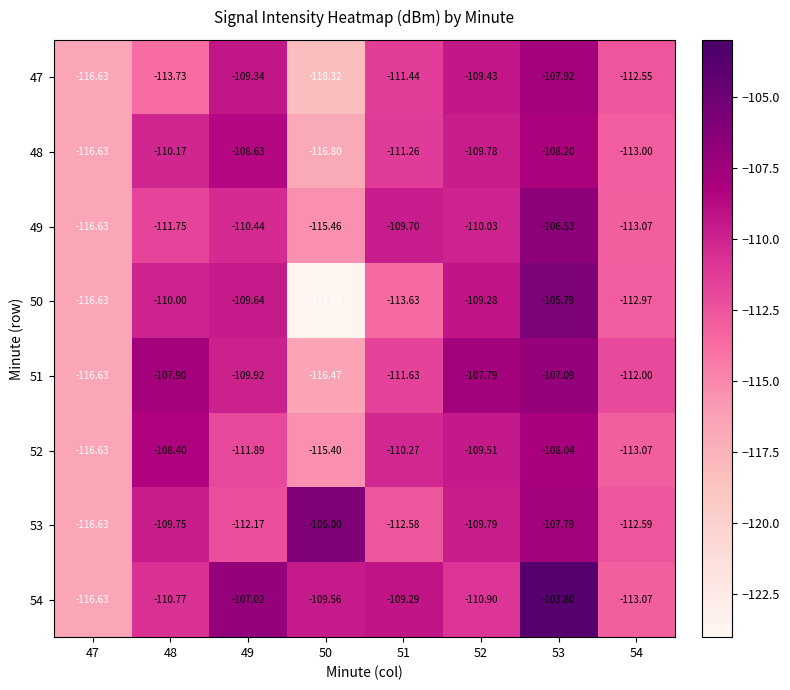

Is the value of 52 at 47 greater than the value of 47 at 54?

No